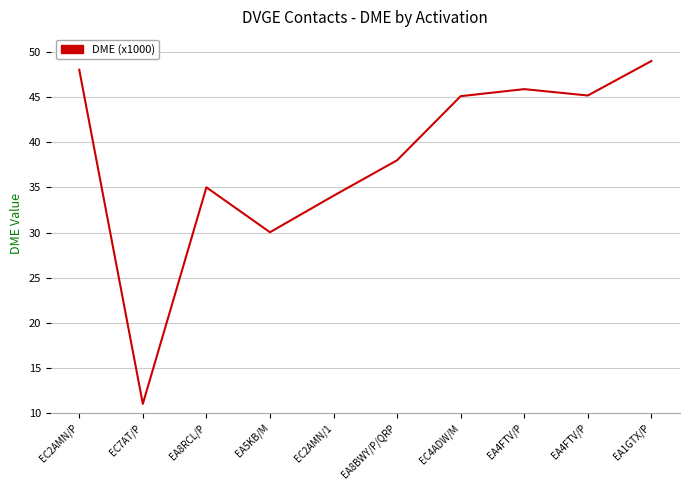

Reading right to left, transcribe all the data shown in this chart.

EA1GTX/P=49.0	EA4FTV/P=45.2	EA4FTV/P=45.9	EC4ADW/M=45.1	EA8BWY/P/QRP=38.0	EC2AMN/1=34.1	EA5KB/M=30.0	EA8RCL/P=35.0	EC7AT/P=11.0	EC2AMN/P=48.0